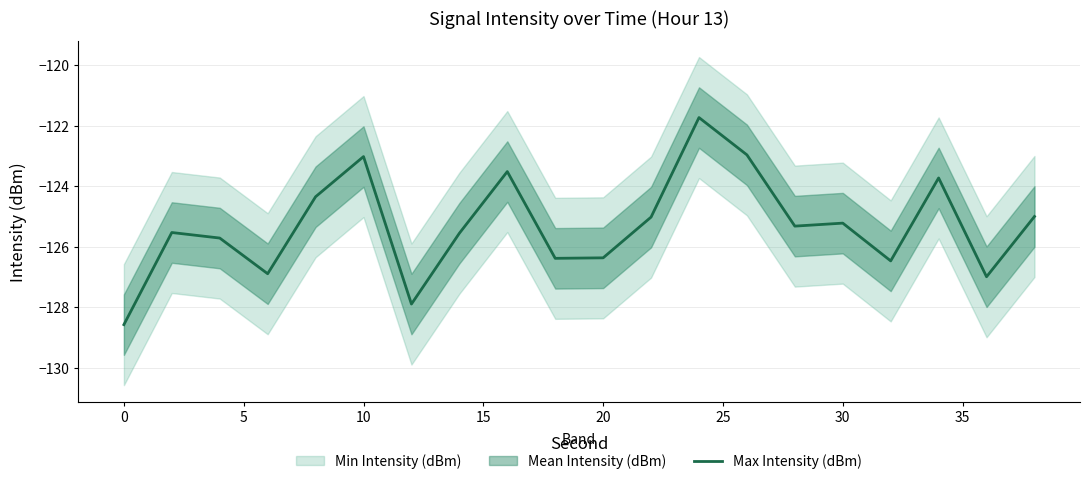

What is the maximum value shown in the chart?

-121.7